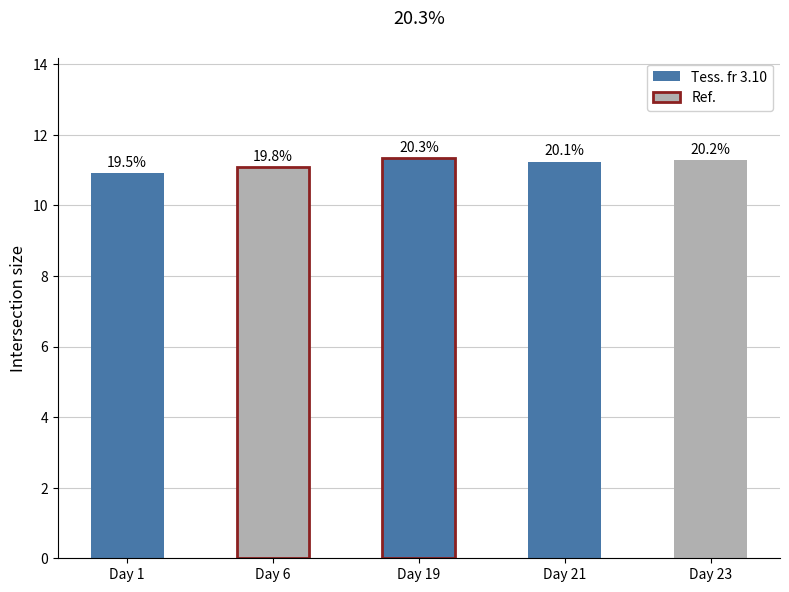

What is the difference between the maximum and second lowest values?

0.3